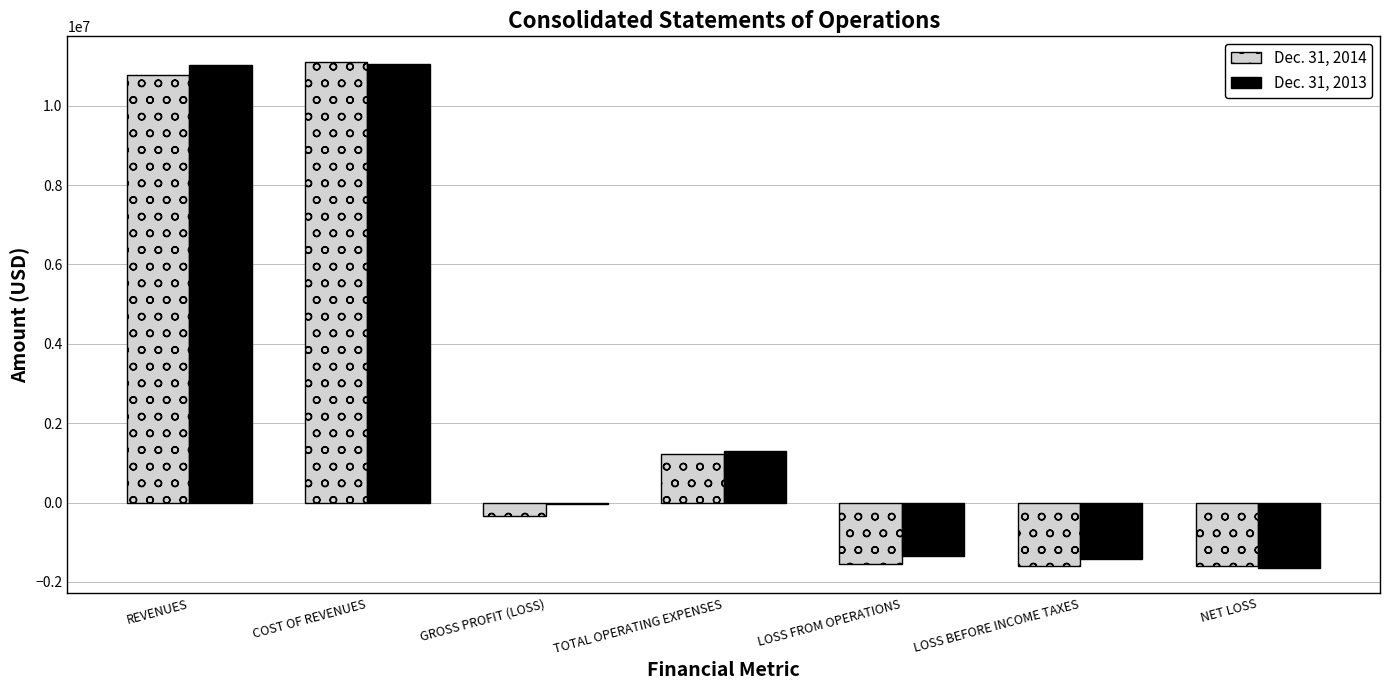

Which category has the highest value in the Dec. 31, 2014 series?

COST OF REVENUES